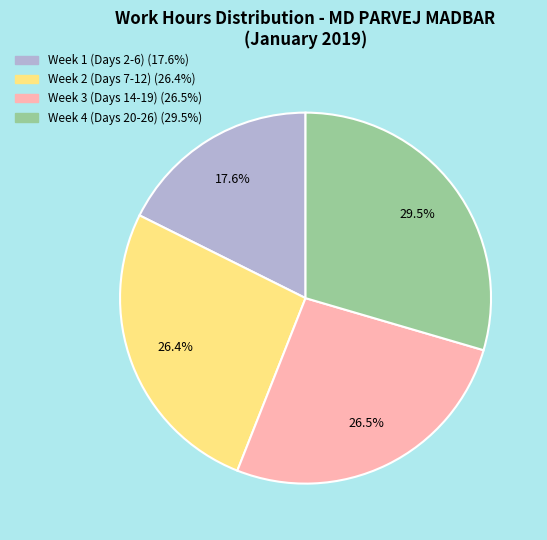

Is there a majority slice in this chart?

No